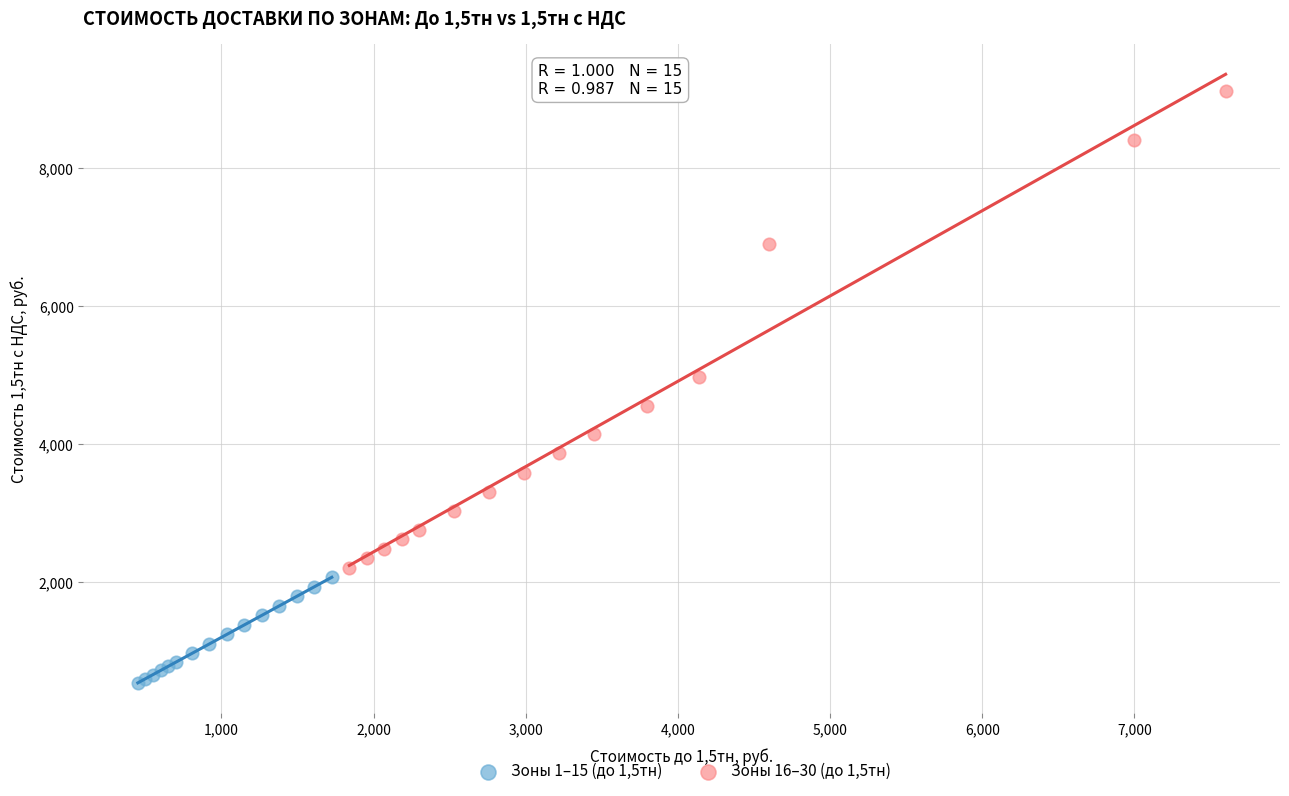

Which series has the widest spread of Y values?

Зоны 16–30 (до 1,5тн)